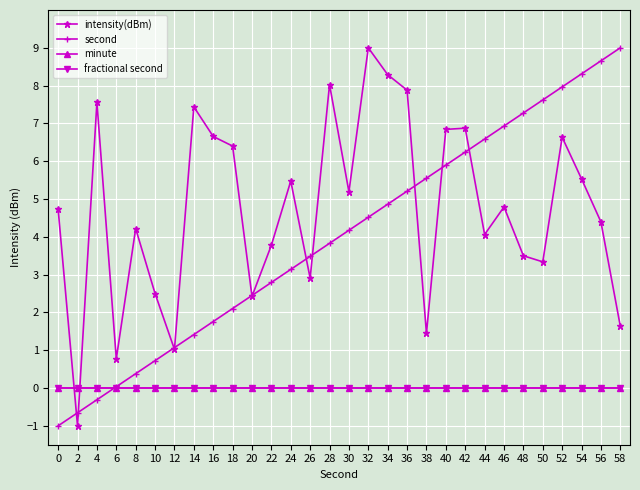

List the series in order of their peak value, highest first.

intensity(dBm), second, minute, fractional second